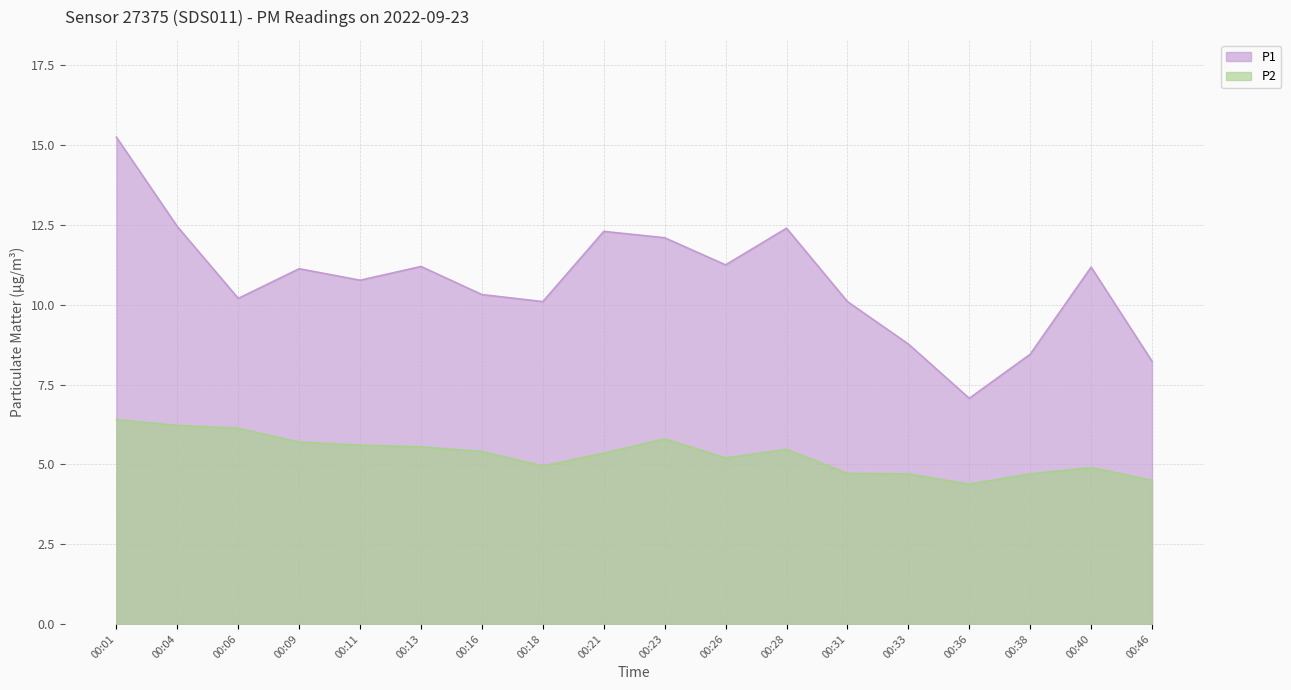

At how many categories does at least one series exceed 12?

5